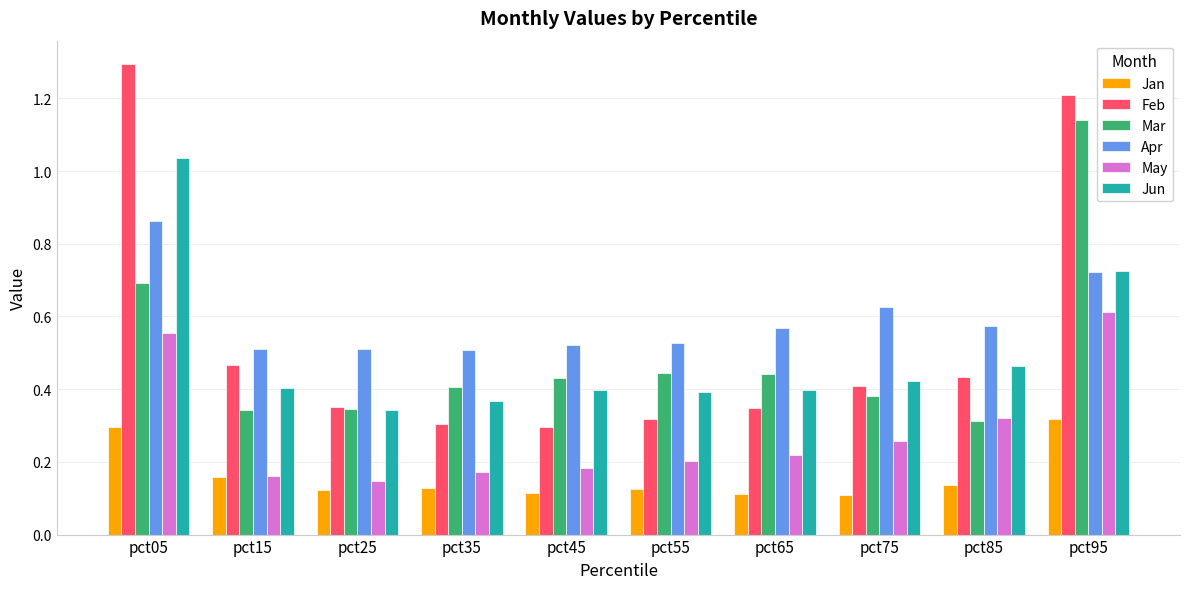

Count the number of categories in the chart.

10